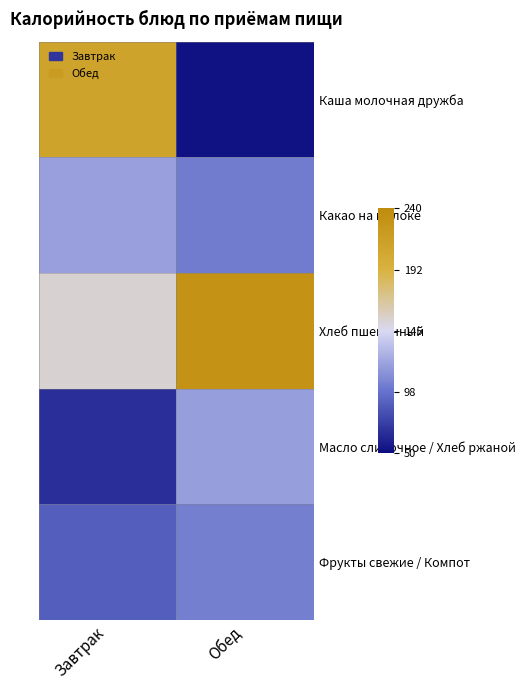

Which series has the largest total across all categories?

Хлеб пшеничный